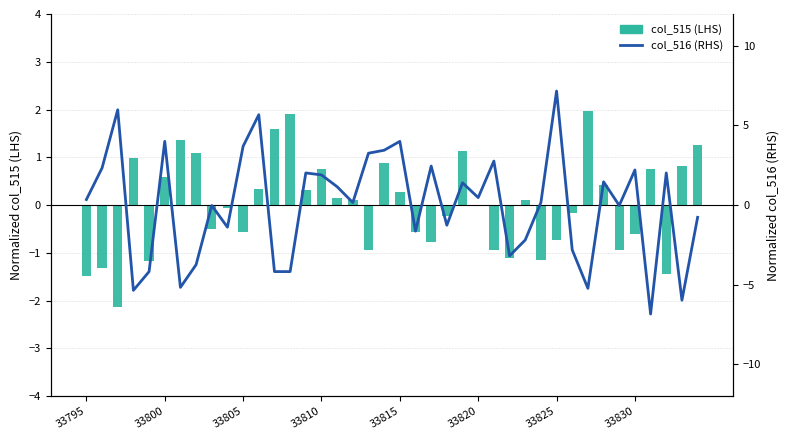

At how many categories does at least one series exceed 4?

5